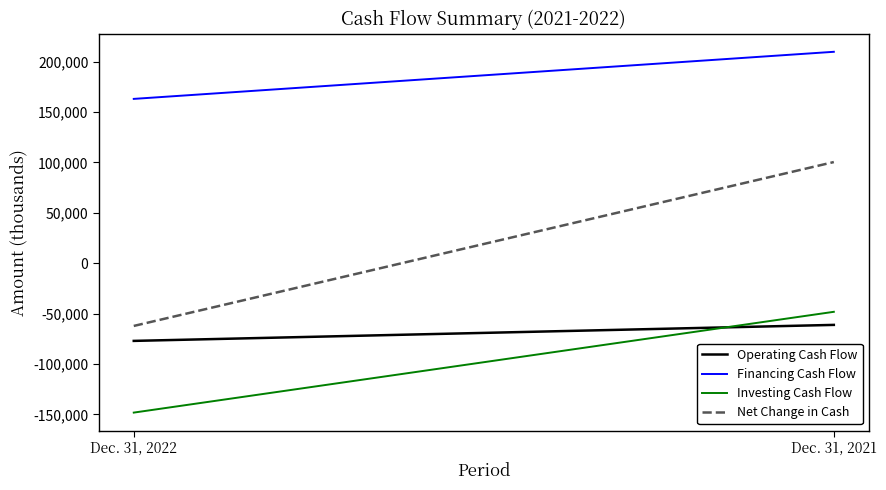

What is the minimum value for Net Change in Cash?

-62253